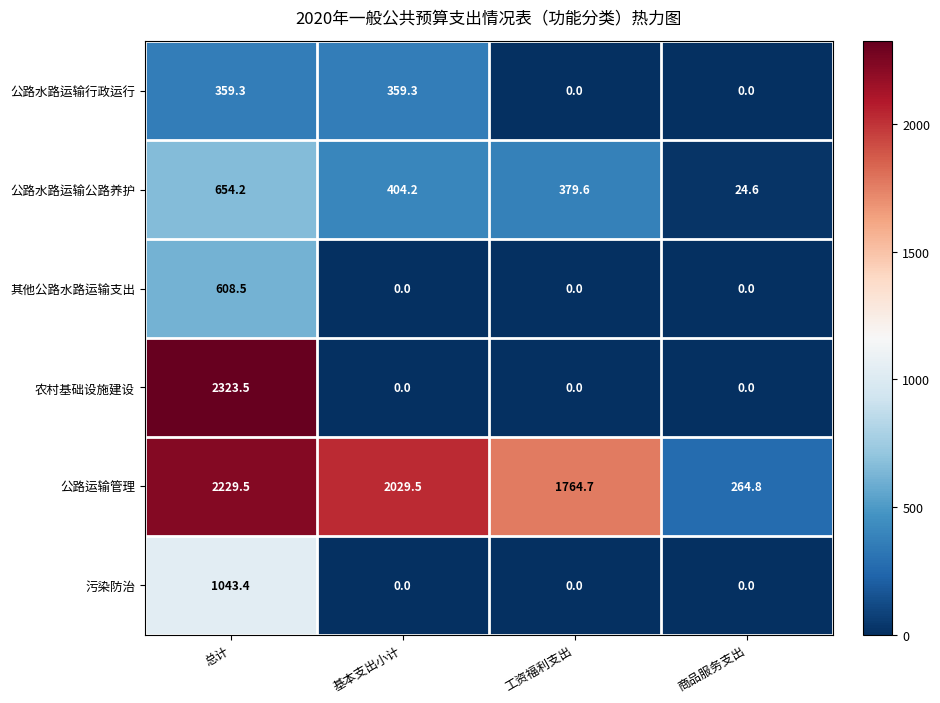

The value of 其他公路水路运输支出 at 基本支出小计 is 257.7. True or false?

False